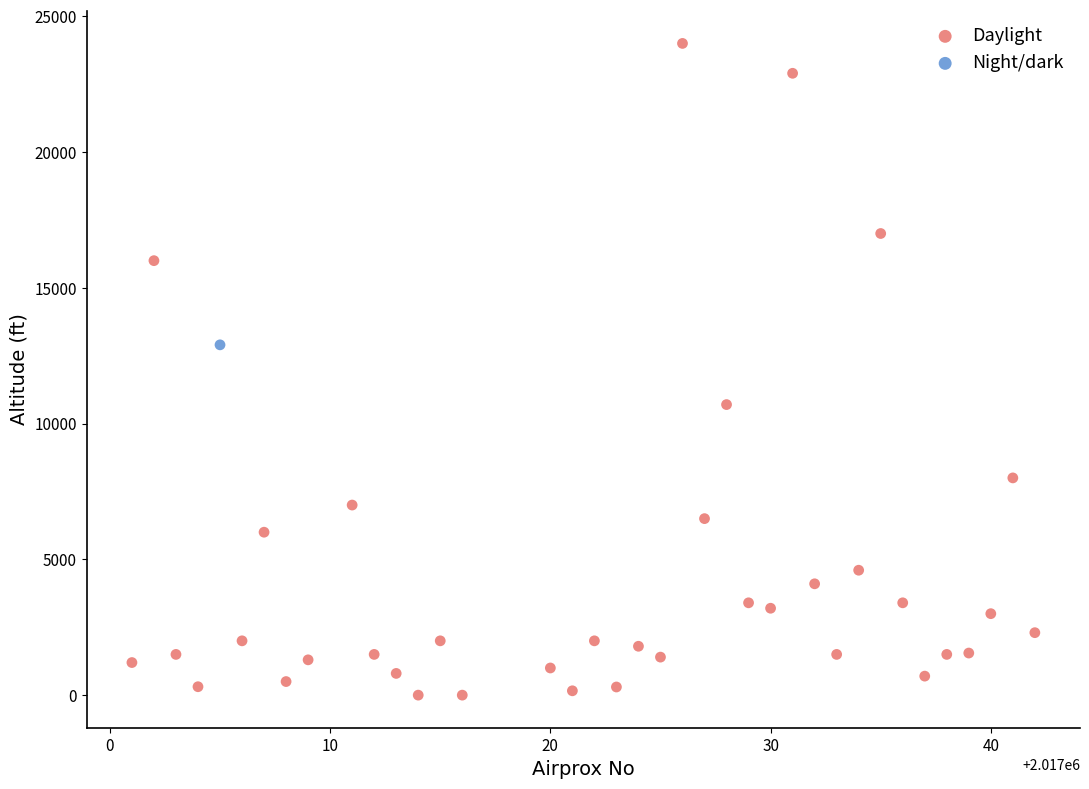

What are all the series names shown in the legend?

Daylight, Night/dark